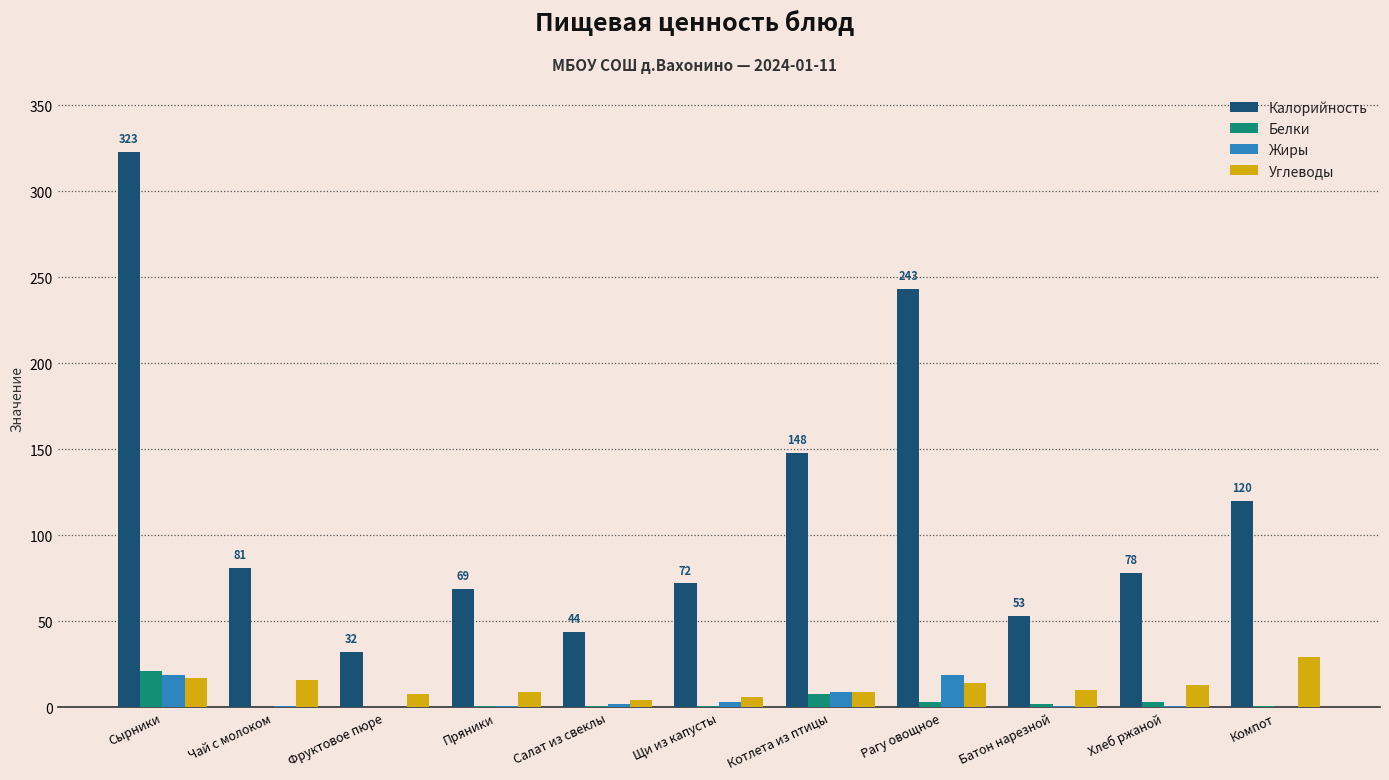

Is it true that Калорийность equals 109 at Щи из капусты?

False